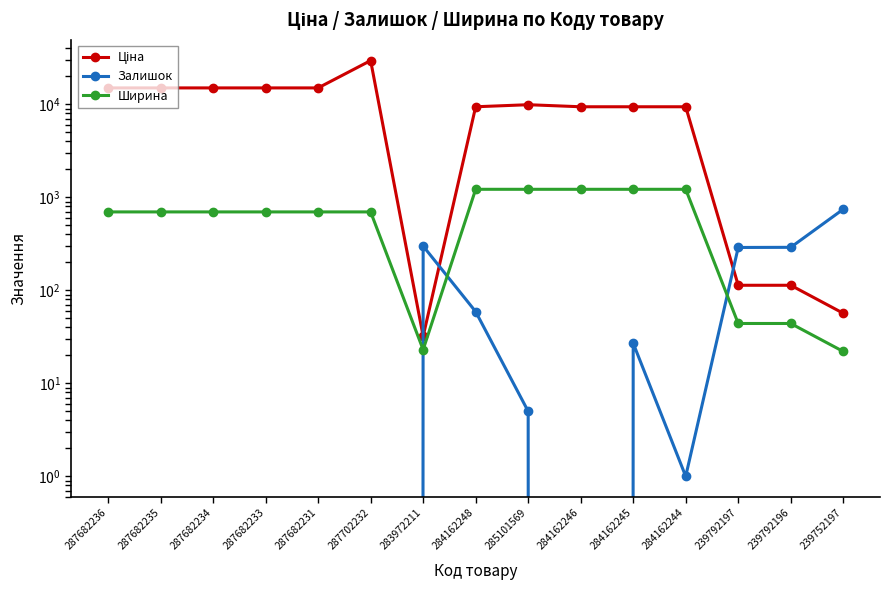

At how many categories does at least one series exceed 26553?

1